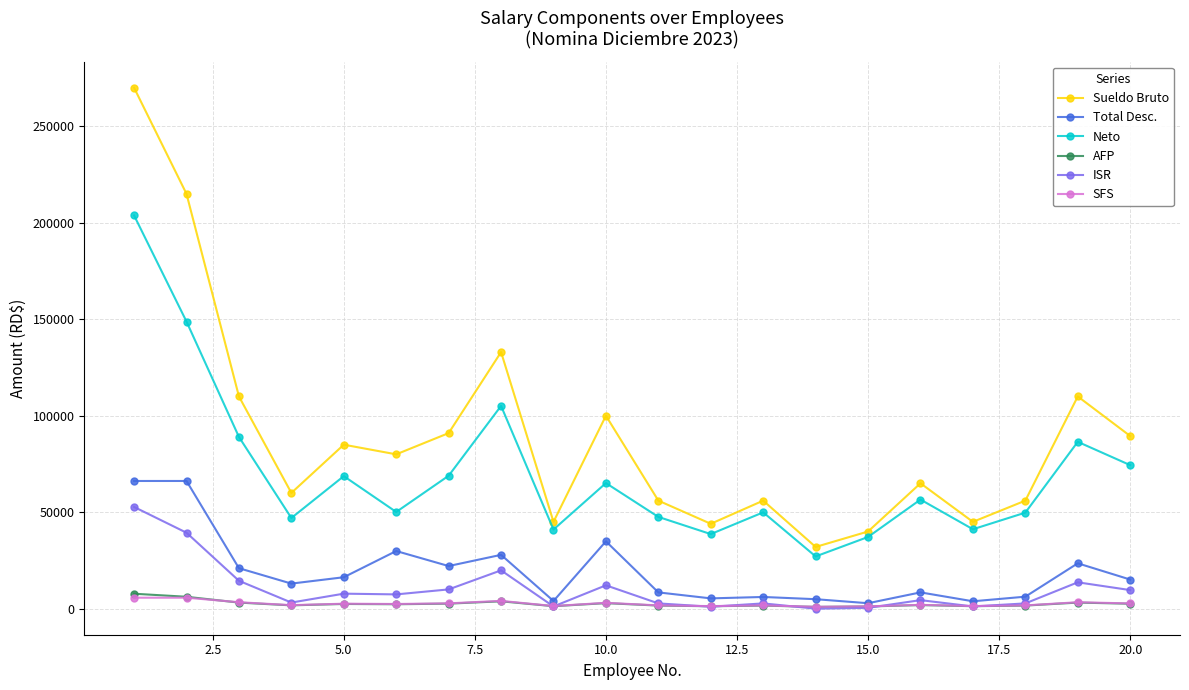

How many data points does each series have?

20